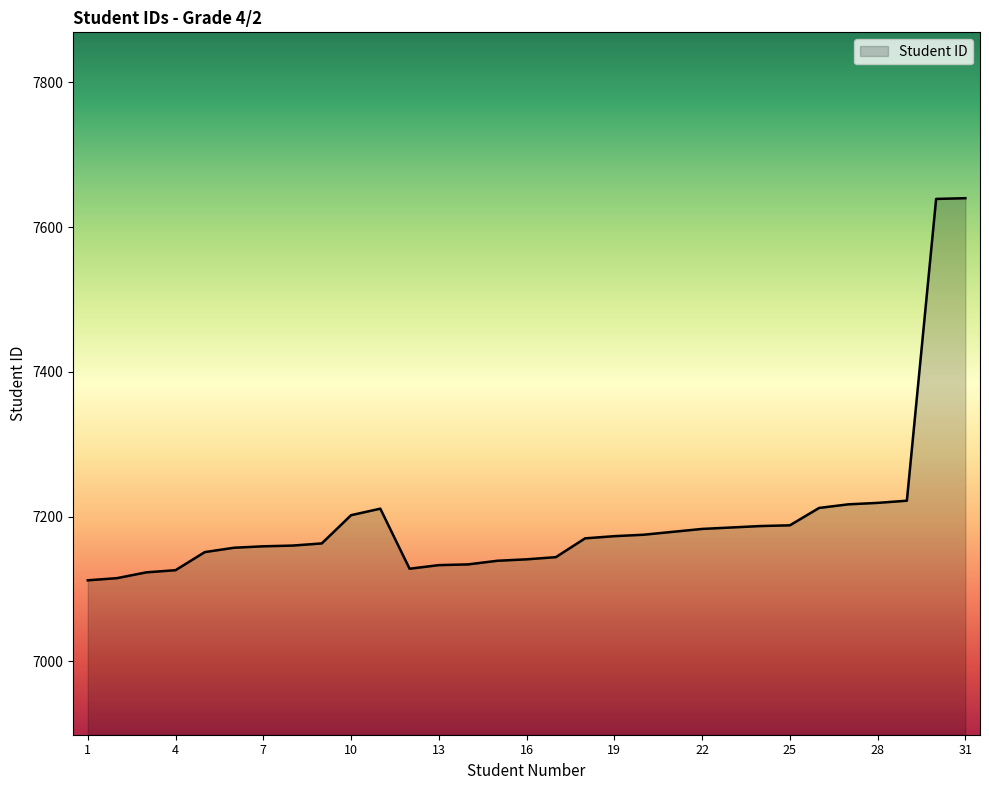

What is the greatest value displayed?

7640